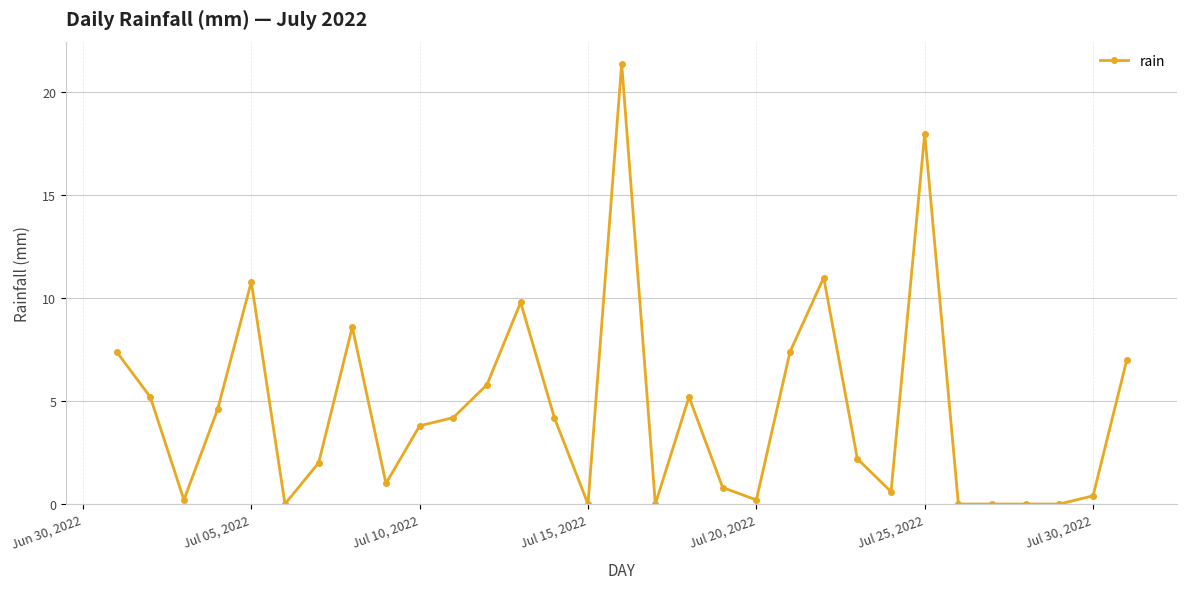

How many data points are above 3?

16